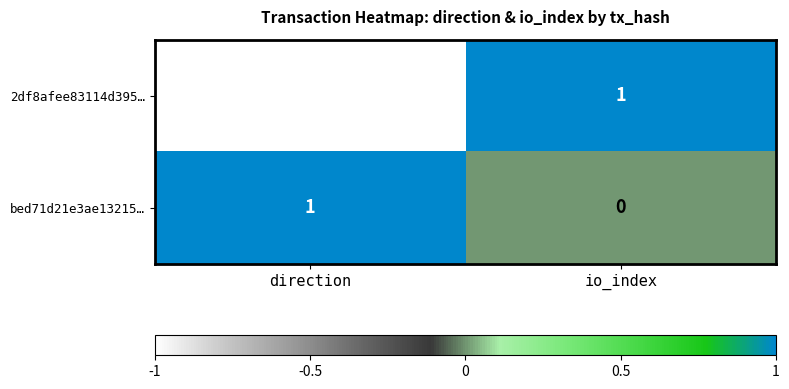

Reading right to left, what are all the values shown in this chart?

2df8afee83114d395…: 1	-1
bed71d21e3ae13215…: 0	1